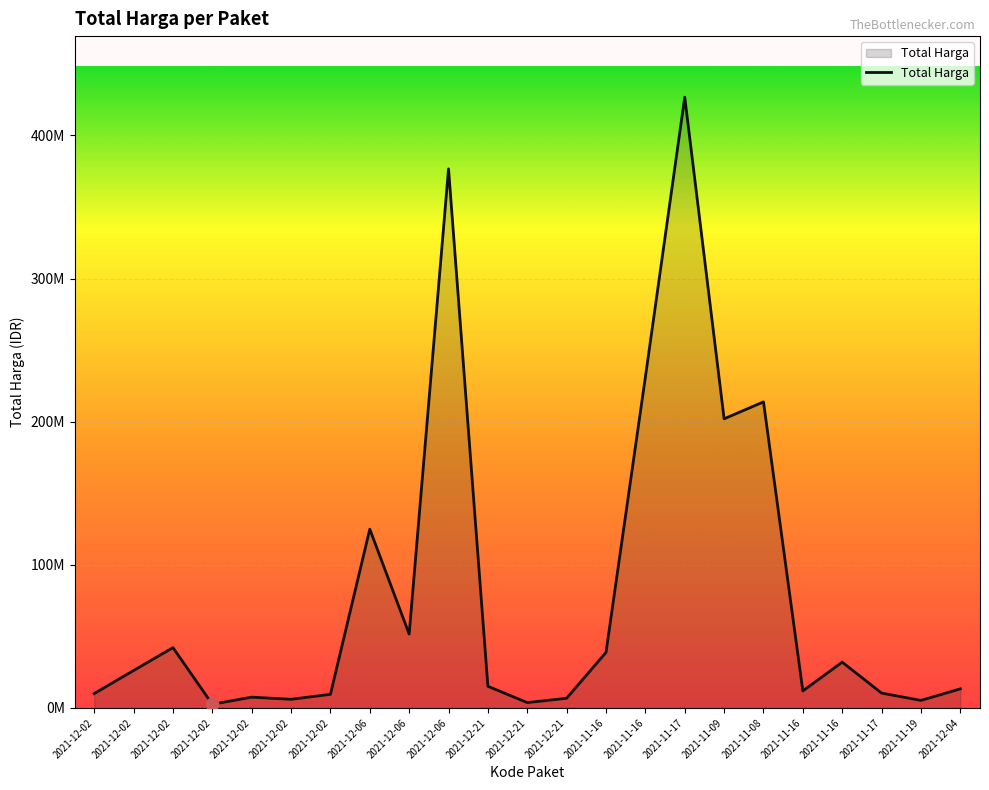

Which has a higher value, 2021-11-17 or 2021-12-06?

2021-11-17